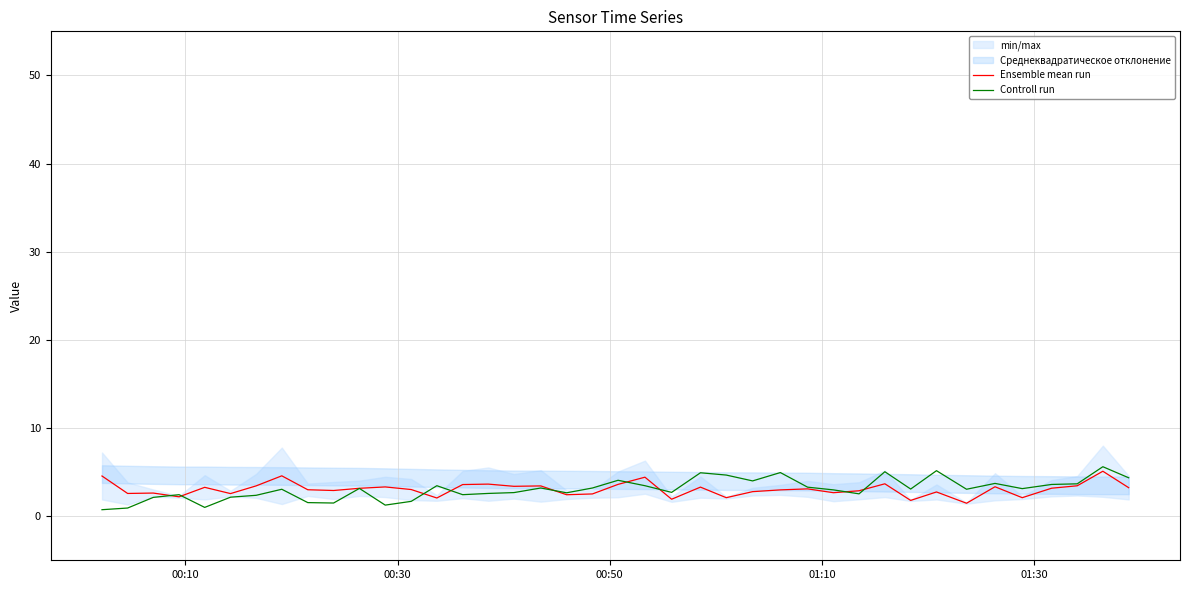

True or false: Ensemble mean run has a value of 2.6 at 00:50.

True